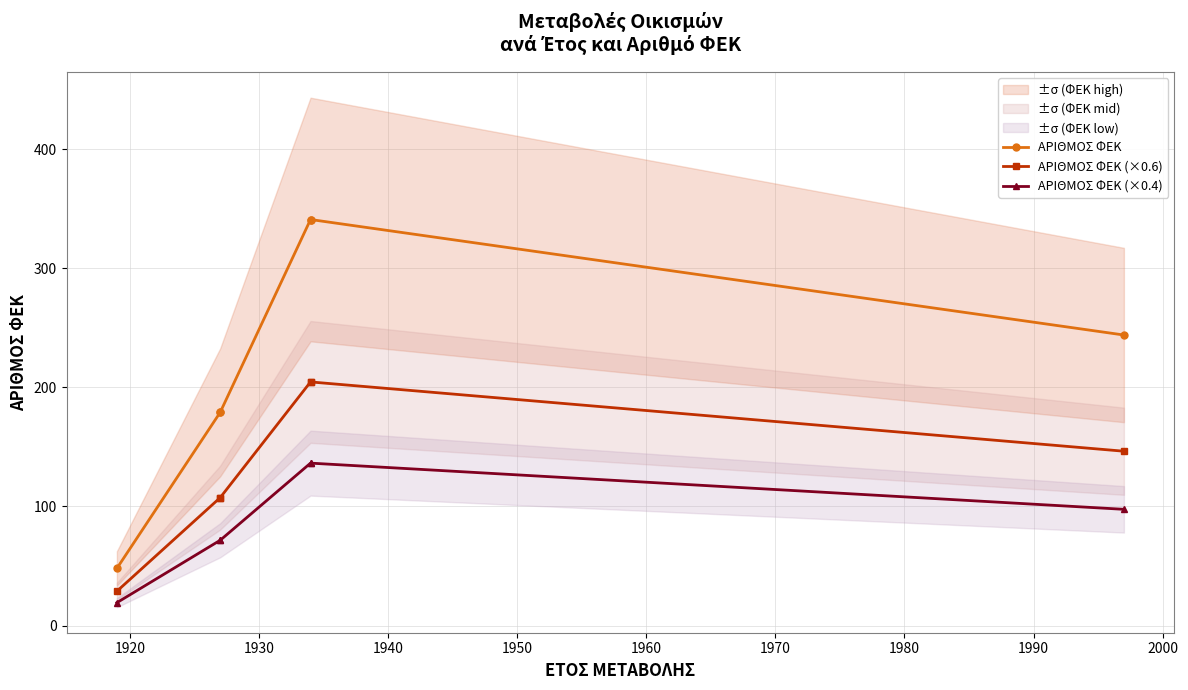

List the series in order of their peak value, lowest first.

ΑΡΙΘΜΟΣ ΦΕΚ (×0.4), ΑΡΙΘΜΟΣ ΦΕΚ (×0.6), ΑΡΙΘΜΟΣ ΦΕΚ